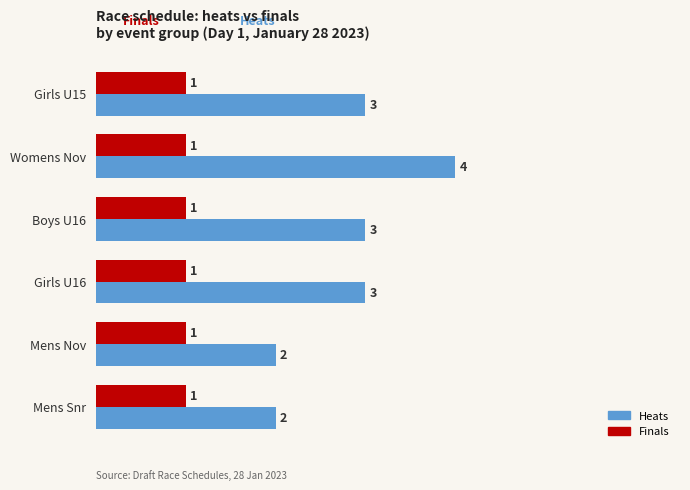

Rank the series by their maximum value, from lowest to highest.

Finals, Heats